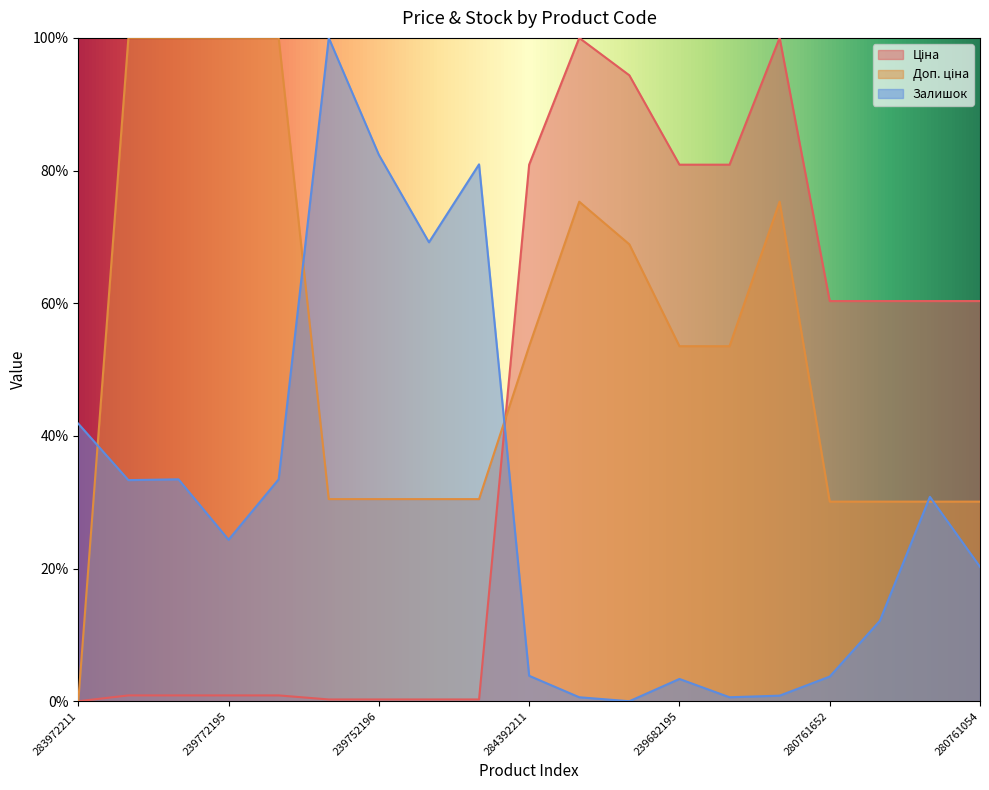

What is the label of the 14th point from the right?

239752197